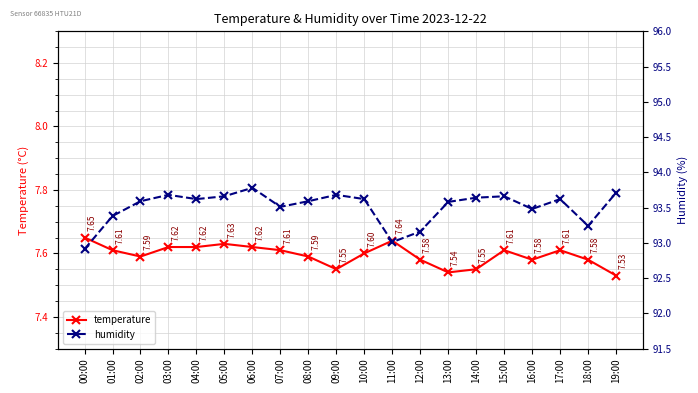

How many lines are shown in the chart?

2